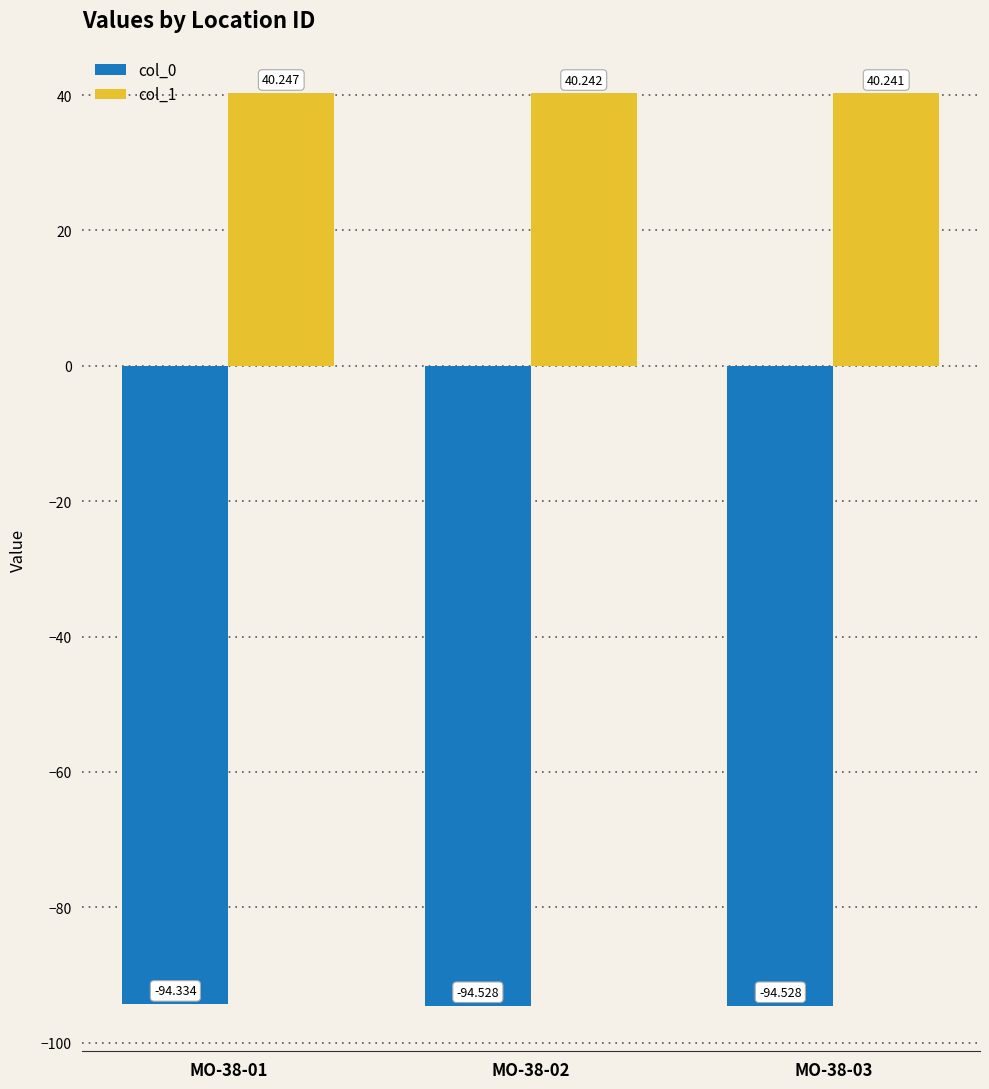

What are all the series names shown in the legend?

col_0, col_1